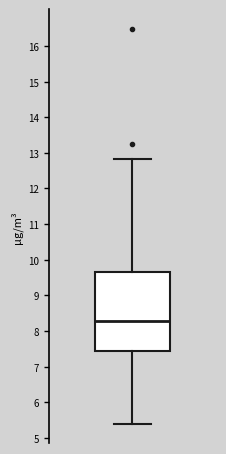

Read this box plot against the y-axis: the position of the median line, the range covered by the box, and the ends of both whiskers. The values are not printed on the chart, so give them approximately, as read against the axis.

median 8.3, box 7.4 to 9.7, whiskers 5.4 to 12.8